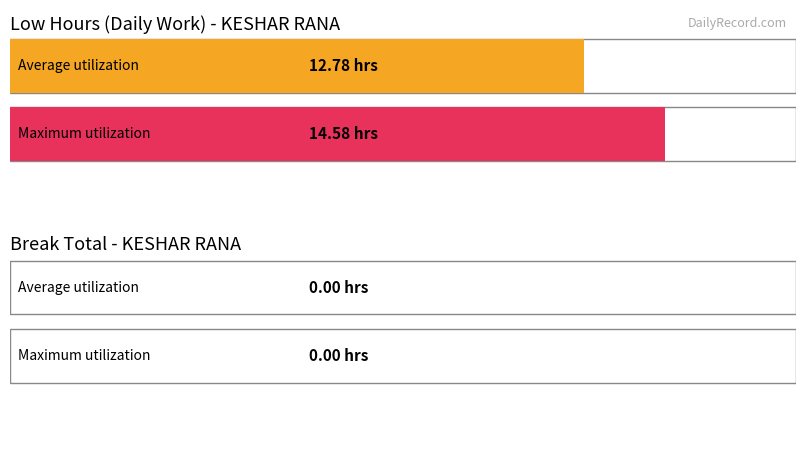

Rank the series by their maximum value, from lowest to highest.

Break_Total, Low